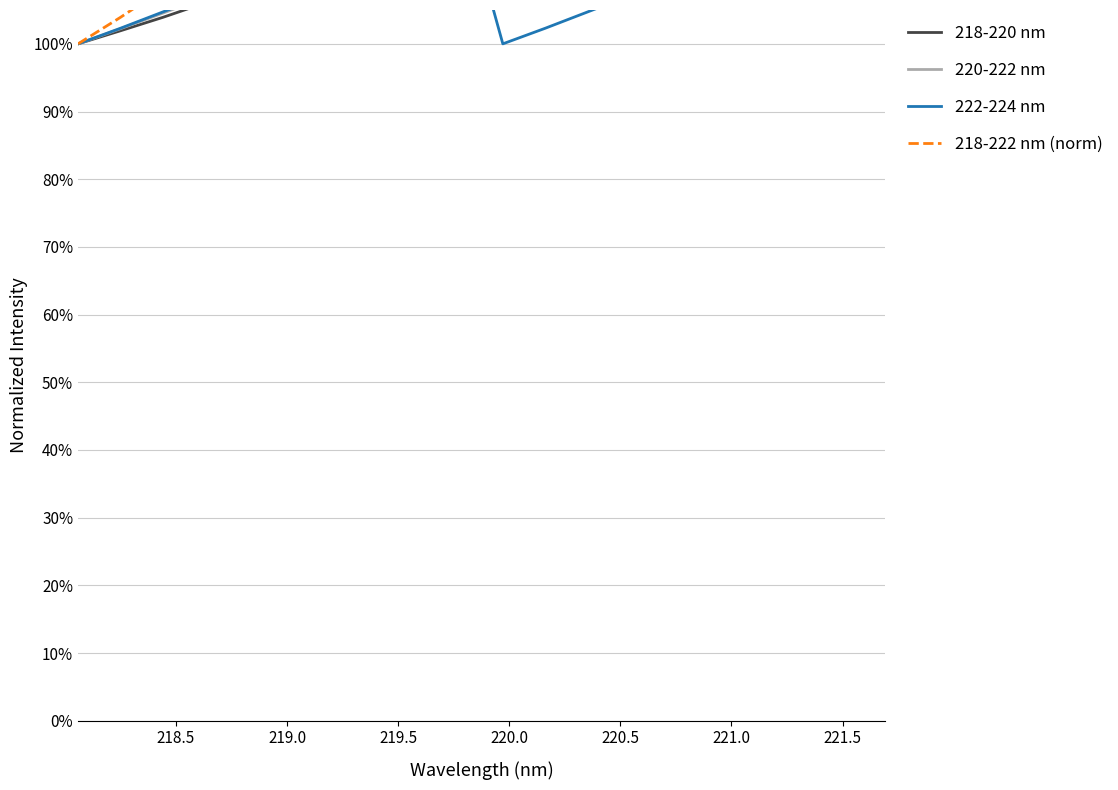

True or false: 218-222 nm (norm) has a value of 1.1 at 219.5.

True